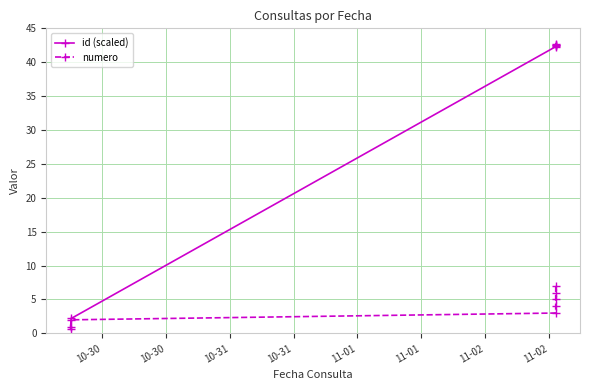

Which series has the largest total across all categories?

id (scaled)